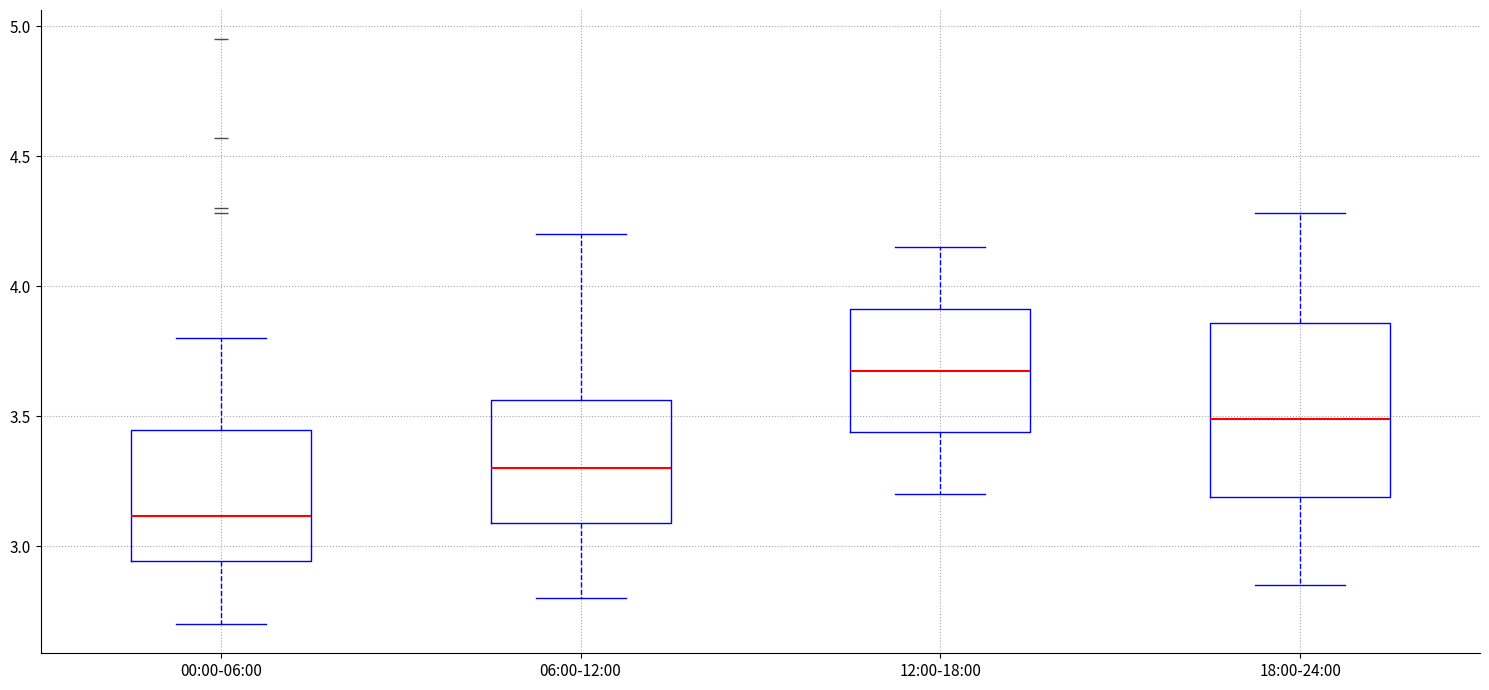

Comparing the boxes themselves (not the whiskers), which one is the tallest?

18:00-24:00